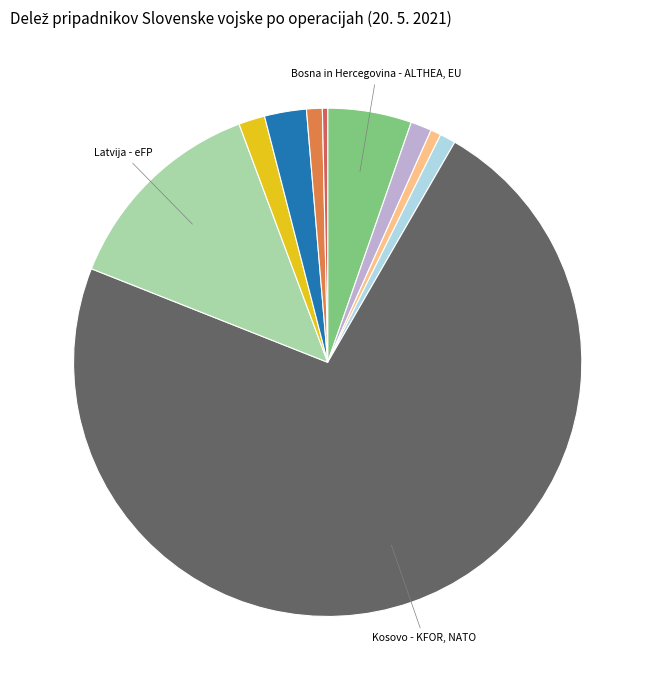

Is there a majority slice in this chart?

Yes